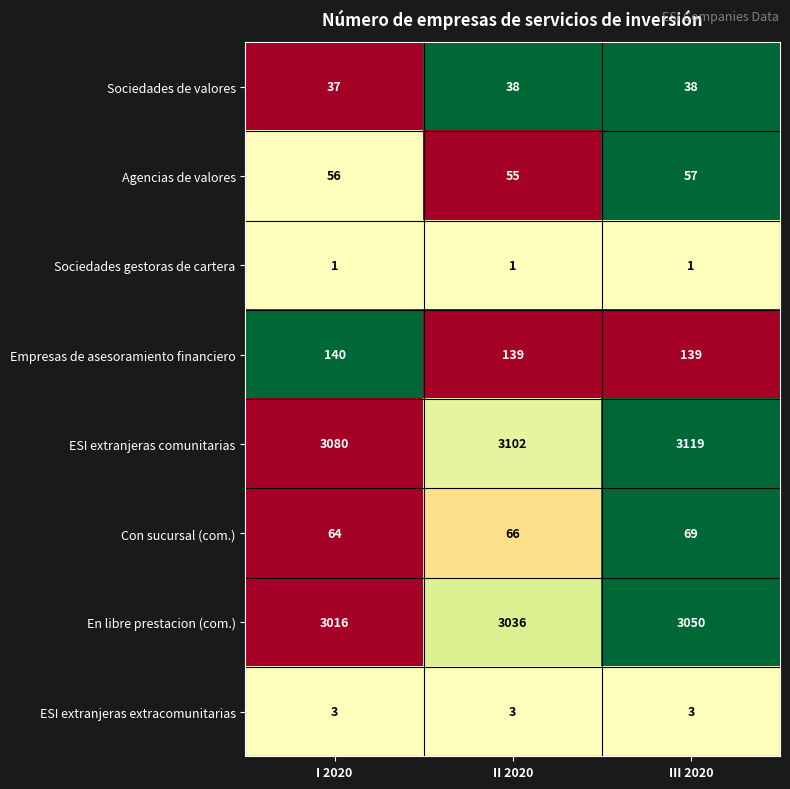

How many distinct data groups are displayed?

8